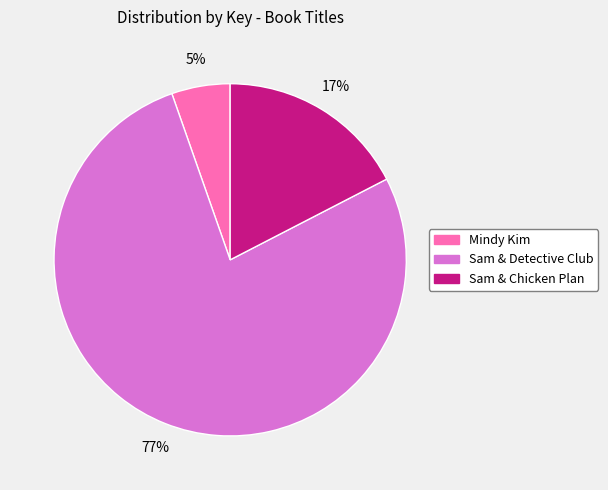

How many slices are in this pie chart?

3